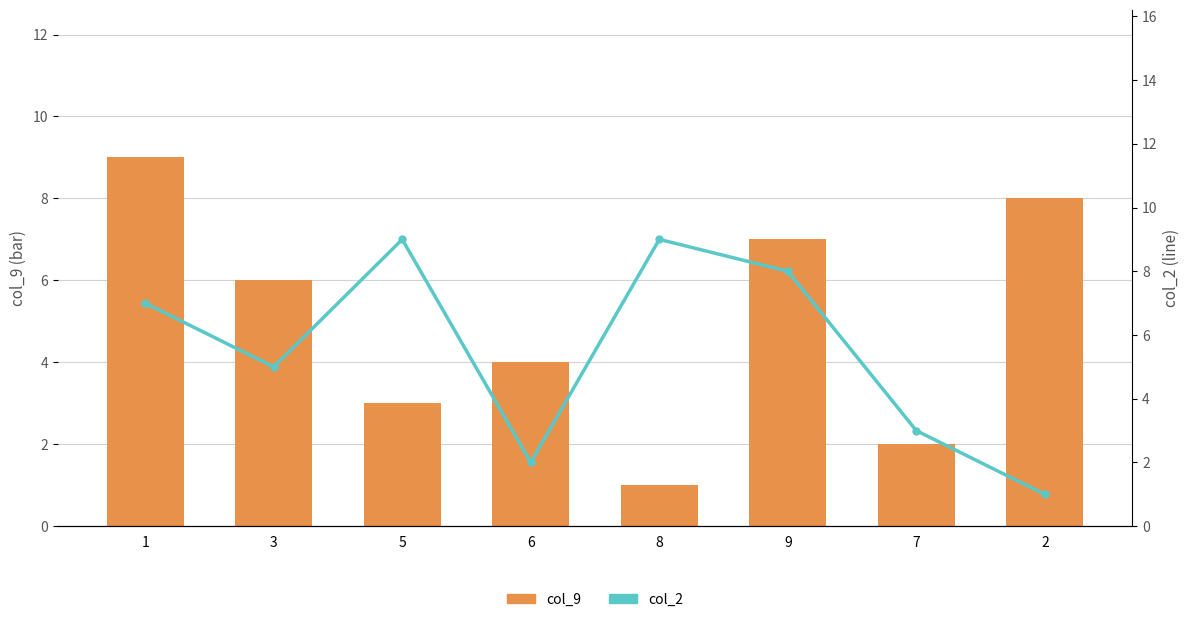

What is the label of the 7th bar from the left?

7